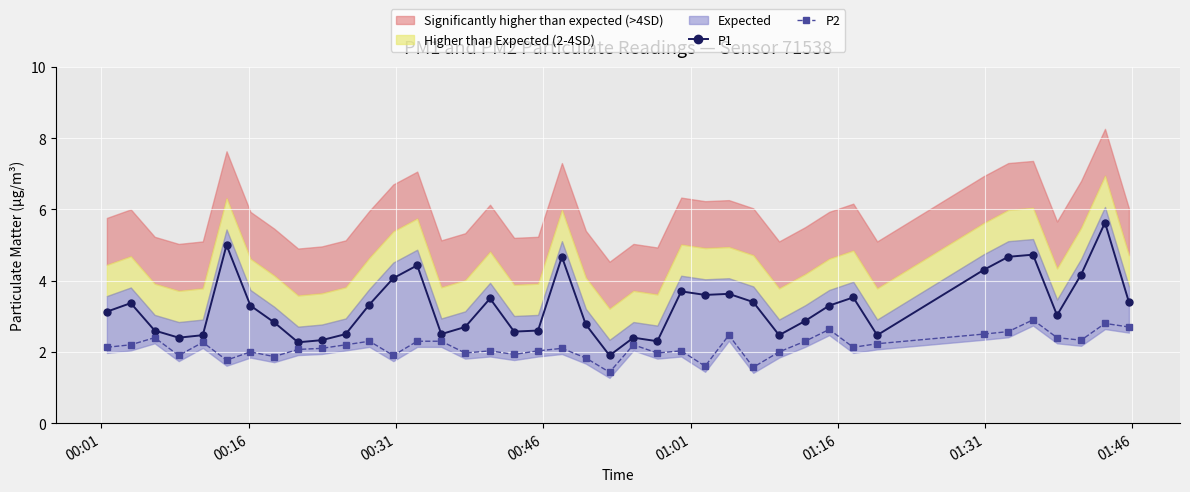

What is the lowest value of the P1 series?

1.9